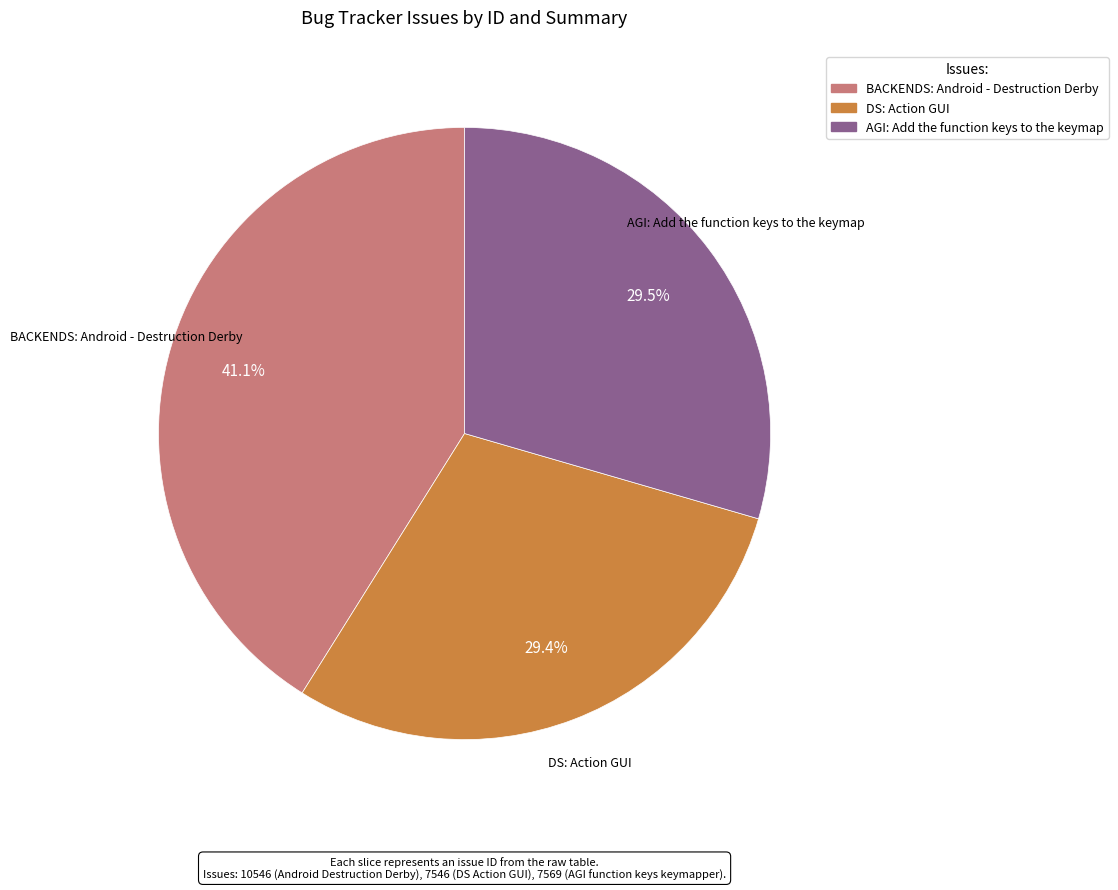

To the nearest percent, what is the combined percentage of DS: Action GUI and AGI: Add the function keys to the keymap?

59%